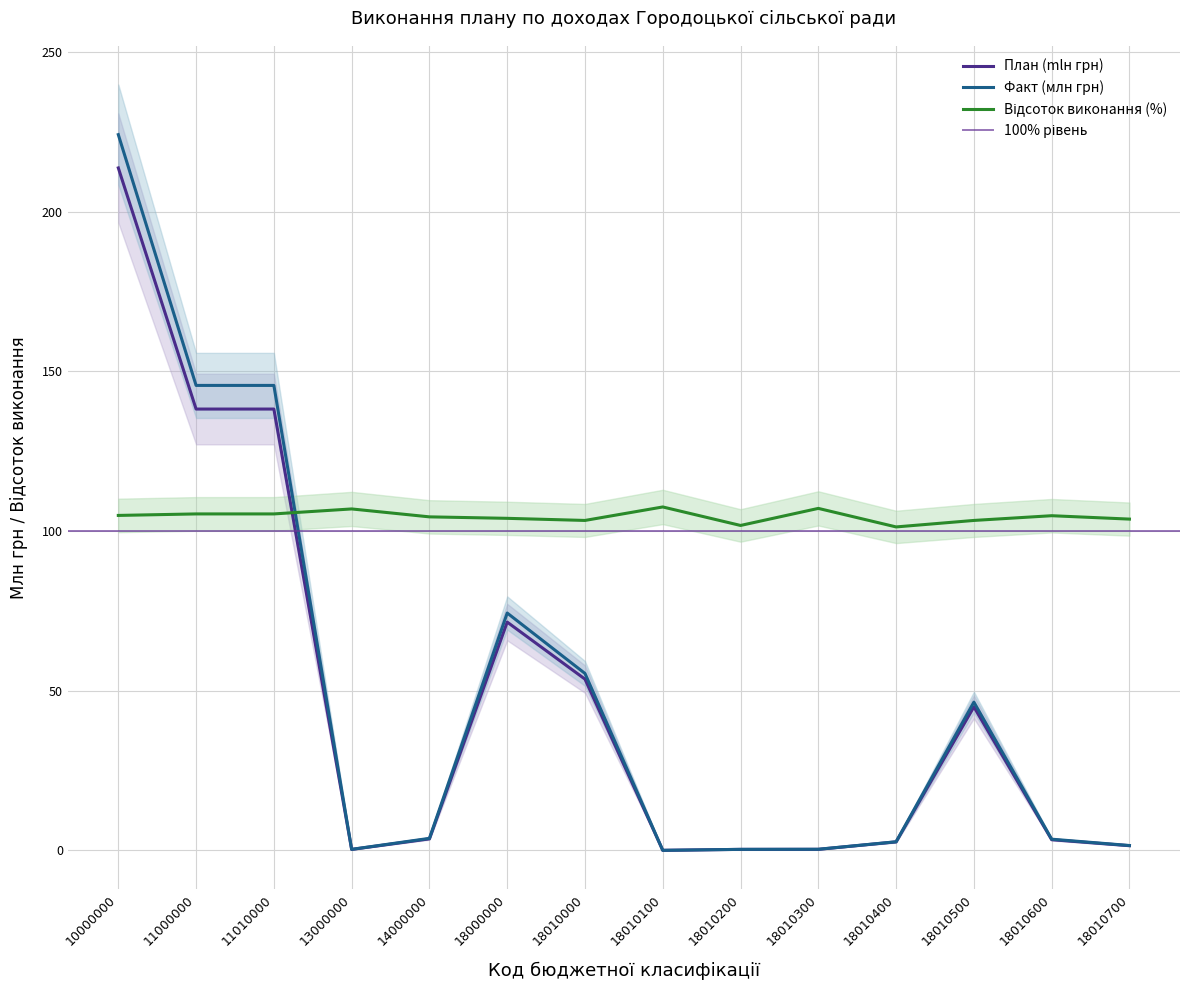

Rank the series at 18010500 from highest to lowest value.

Відсоток (%), Факт (Actual), План (Plan)